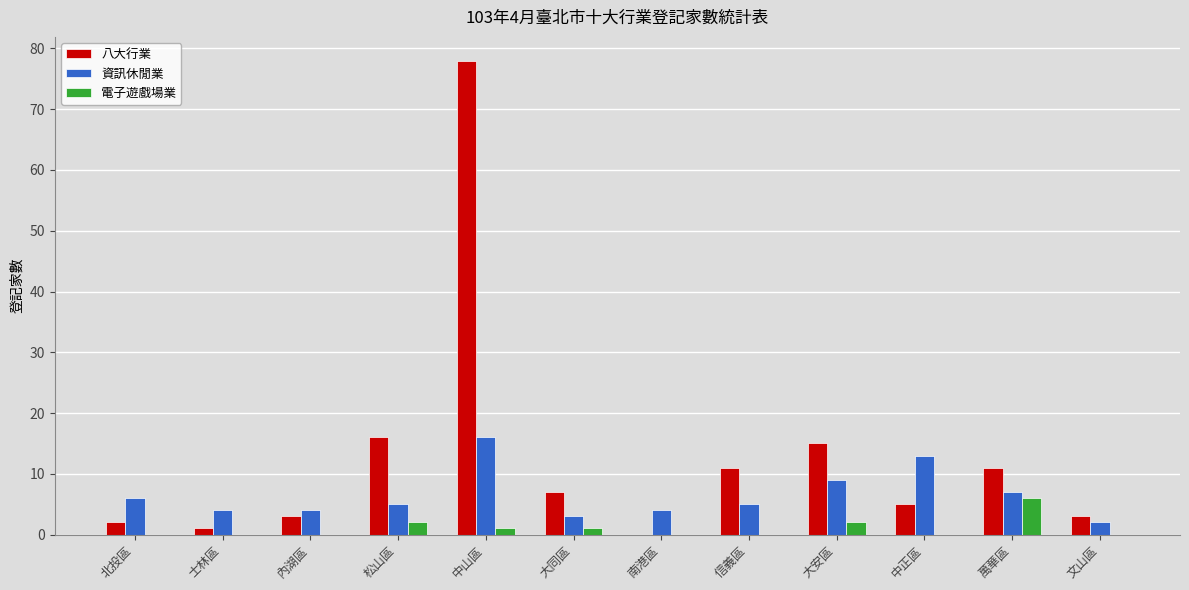

Which series has the largest total across all categories?

八大行業